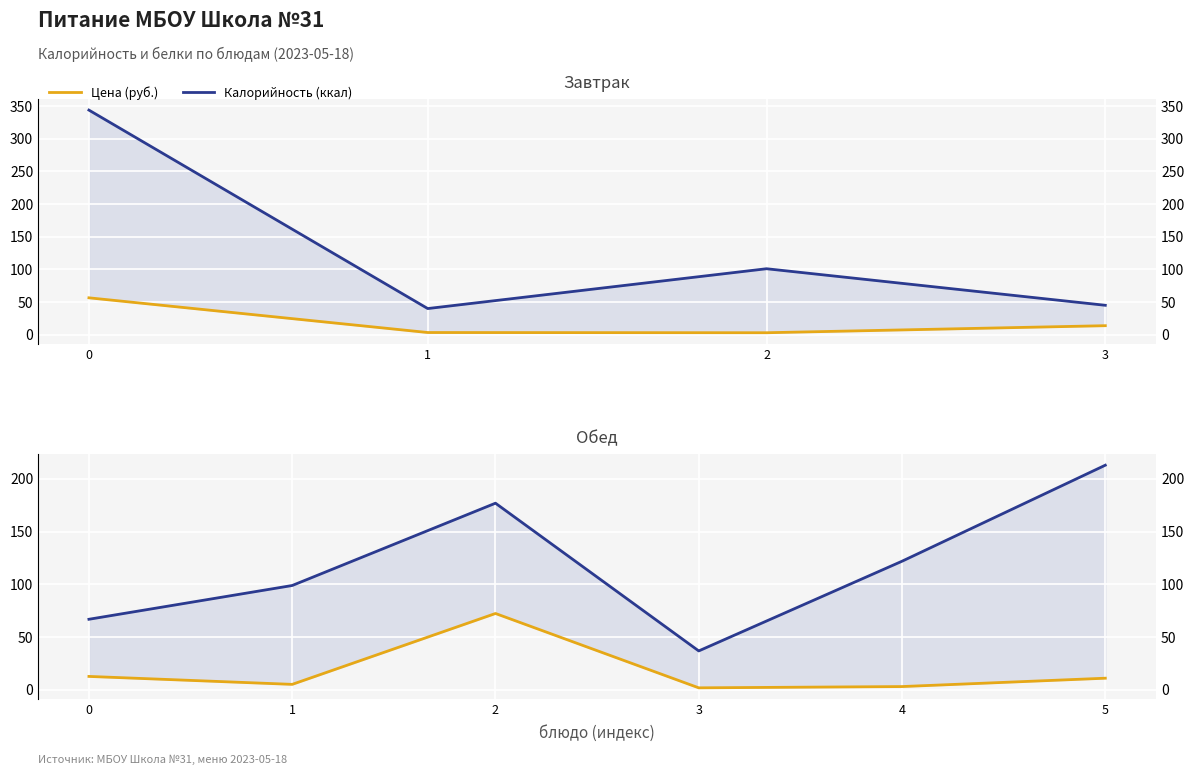

Between 3 and 5, which series saw the biggest shift?

Калорийность (ккал)